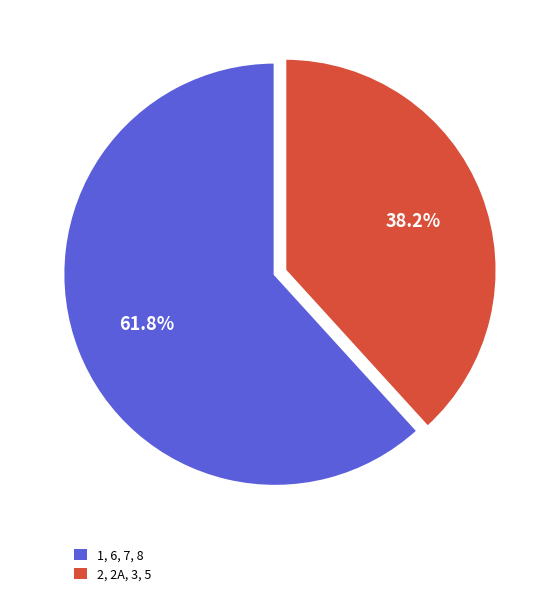

Is there any slice that represents more than half of the pie?

Yes